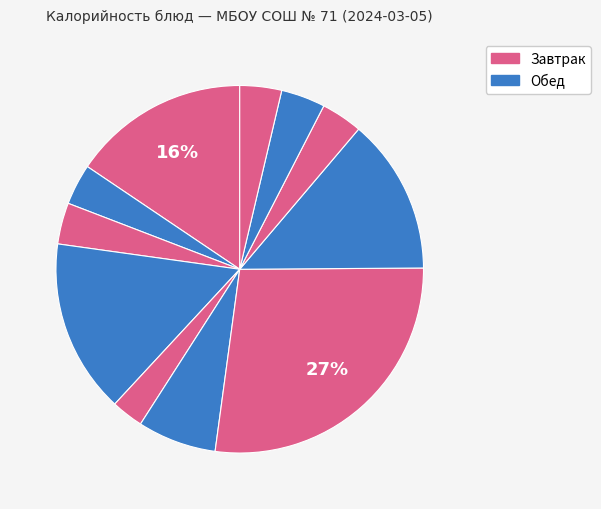

How many segments does this pie chart have?

11